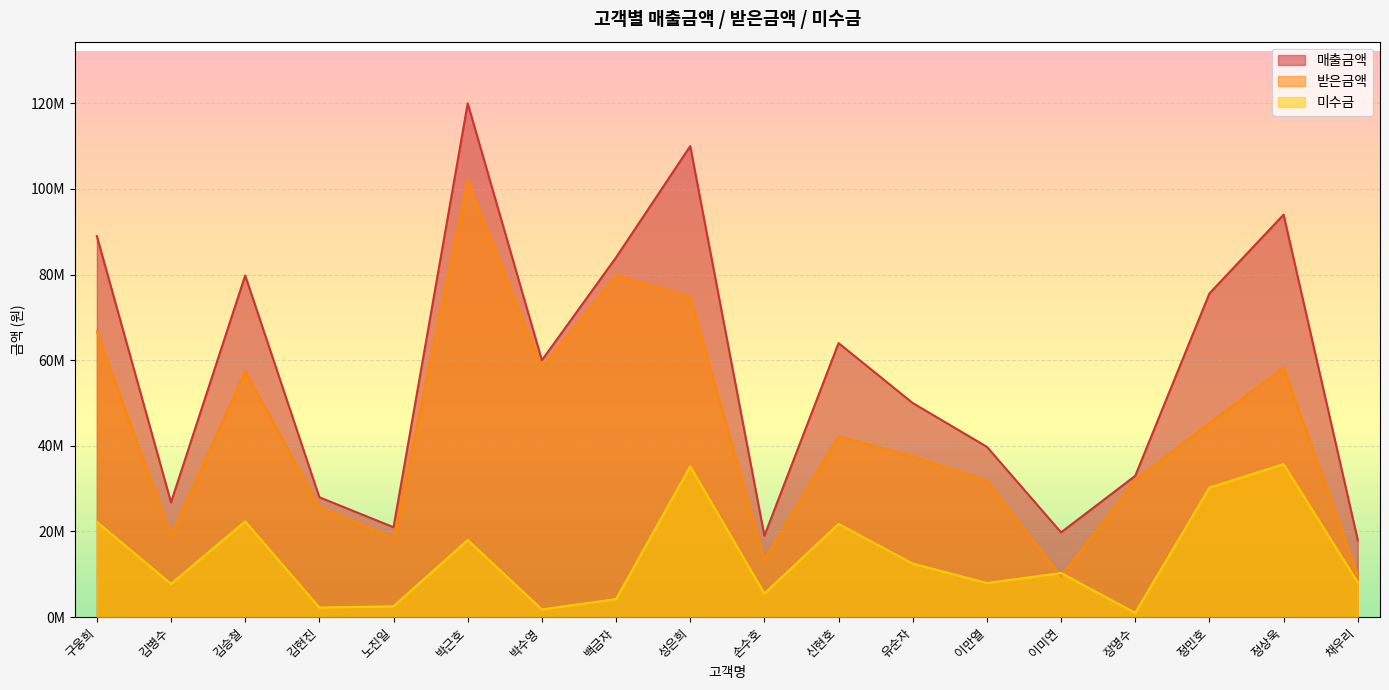

What is the sum of the 받은금액 values at 박근호 and 김승철?

159456000